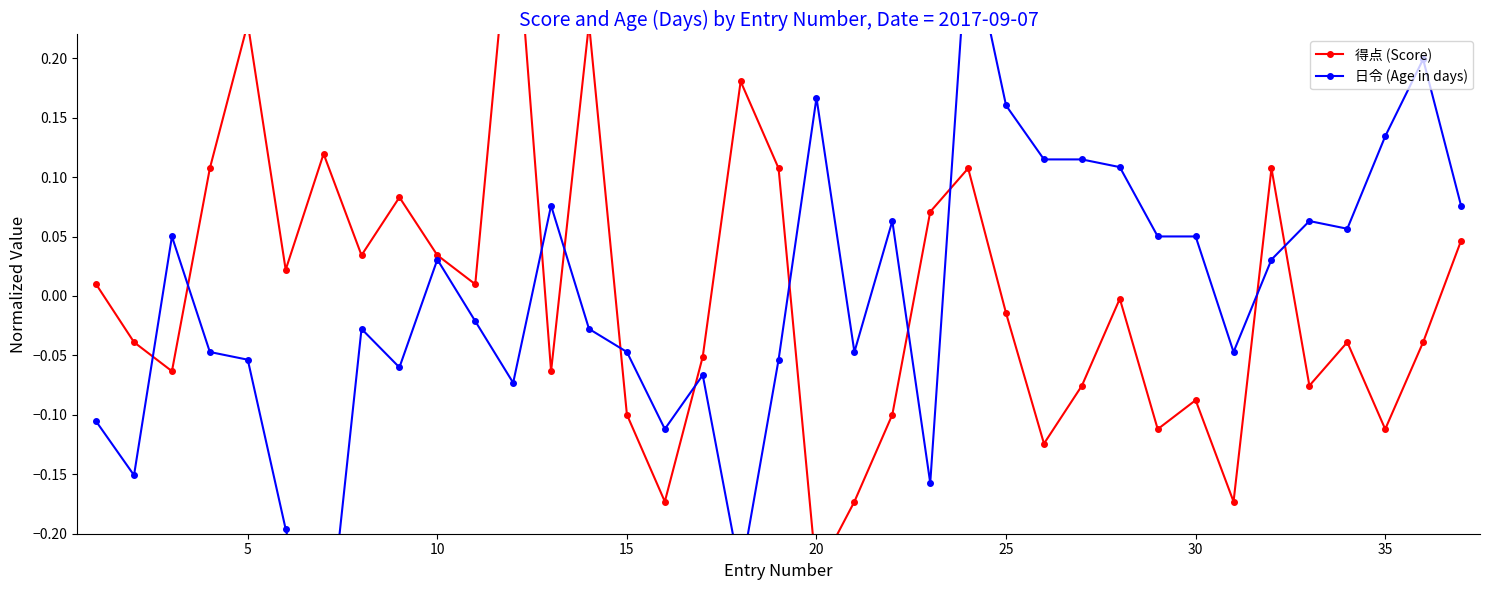

In 日令 (Age in days), how many points are lower than both neighbors (excluding endpoints)?

10